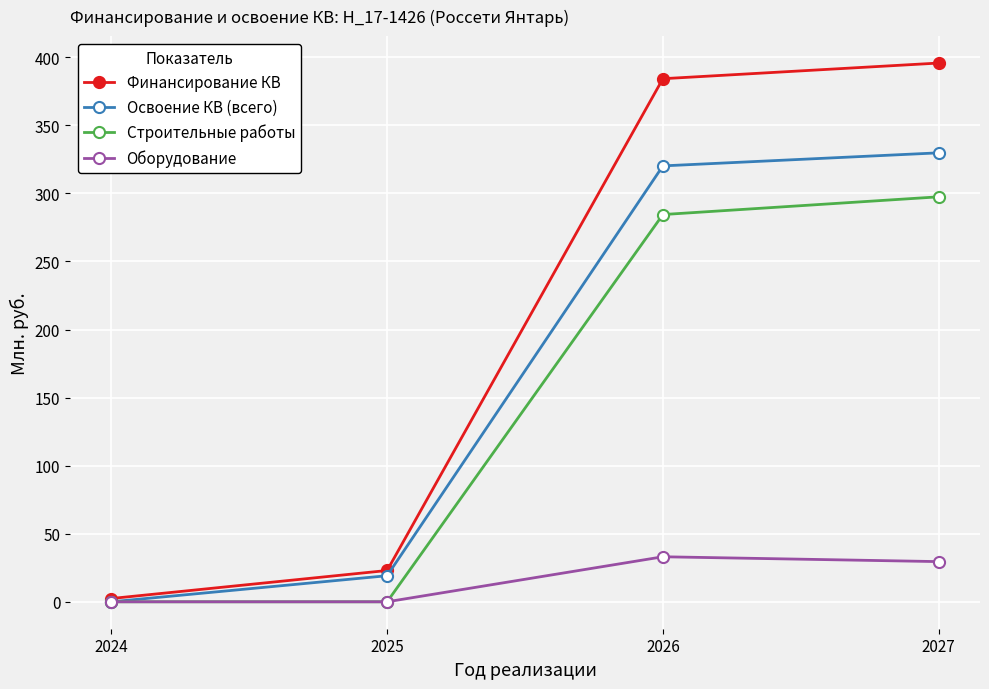

Where is Оборудование nearest to the value 16?

2027